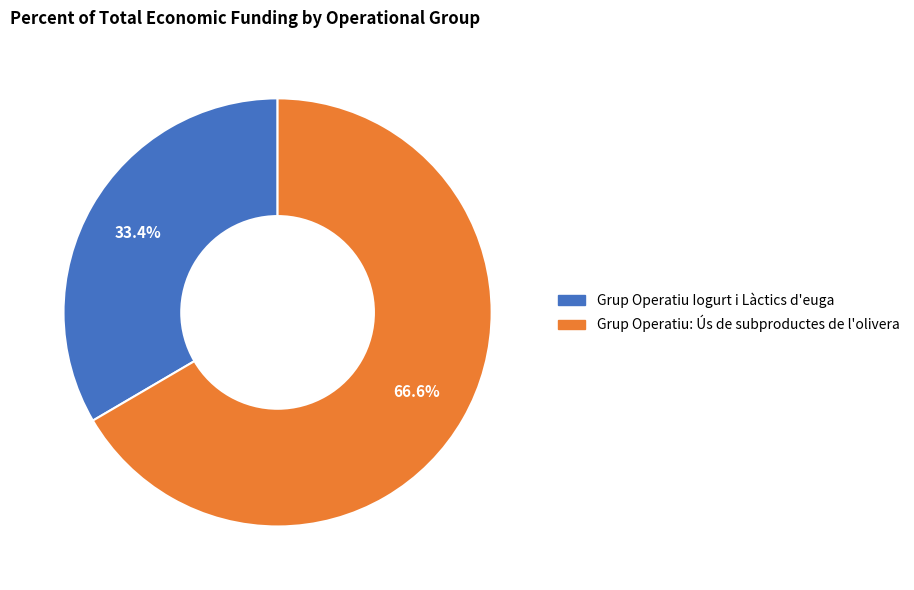

Combined, what portion of the pie is Grup Operatiu: Ús de subproductes de l'olivera and Grup Operatiu Iogurt i Làctics d'euga?

100.0%